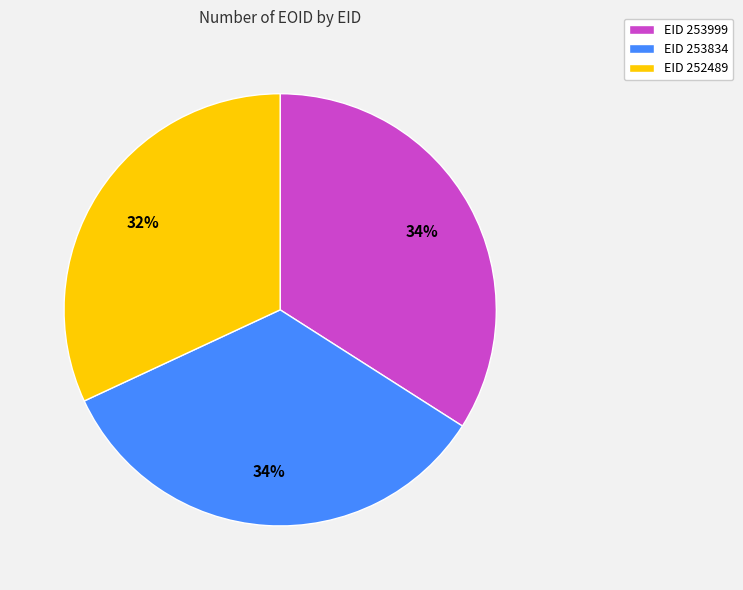

What is the smallest slice in the pie chart?

EID 252489